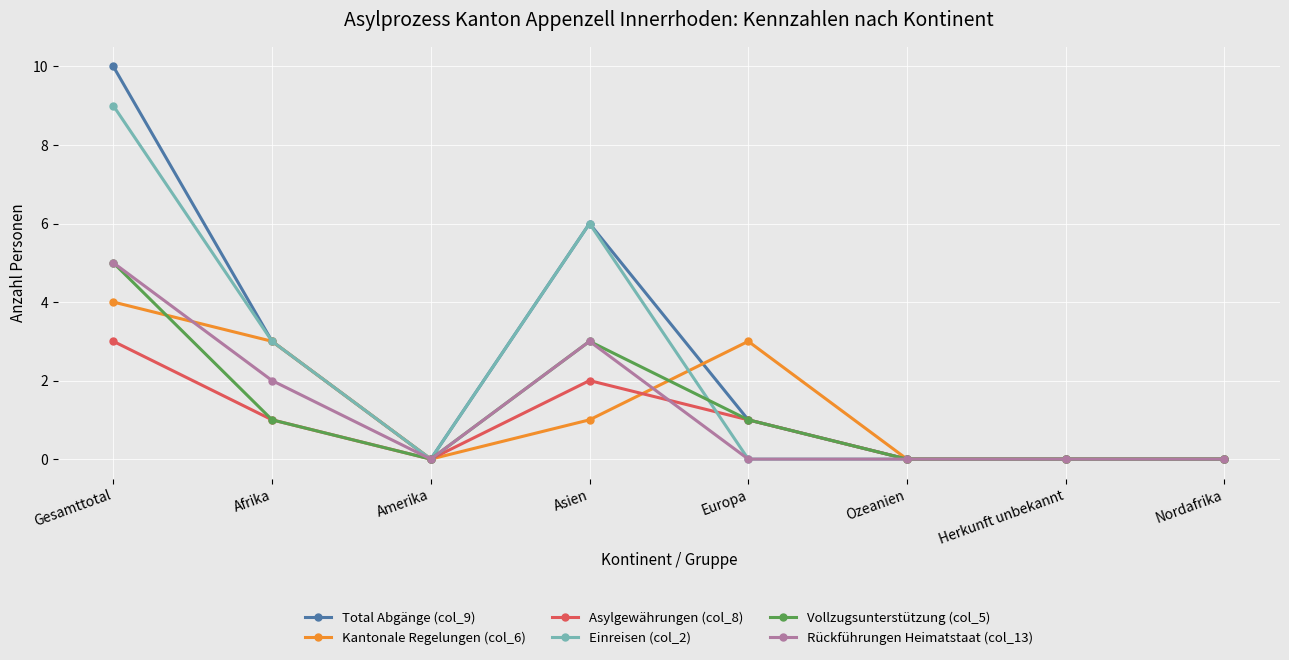

Does the chart display data point markers on the line(s)?

Yes